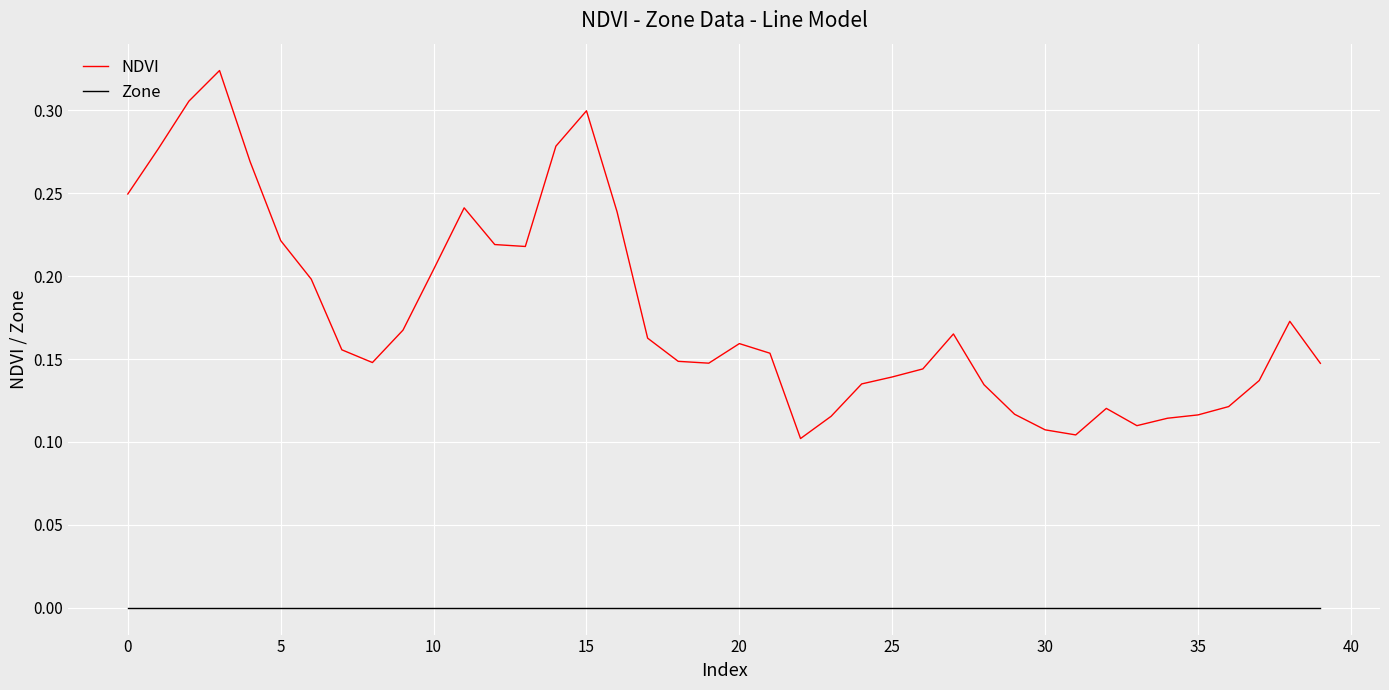

At how many categories does at least one series exceed 0?

40